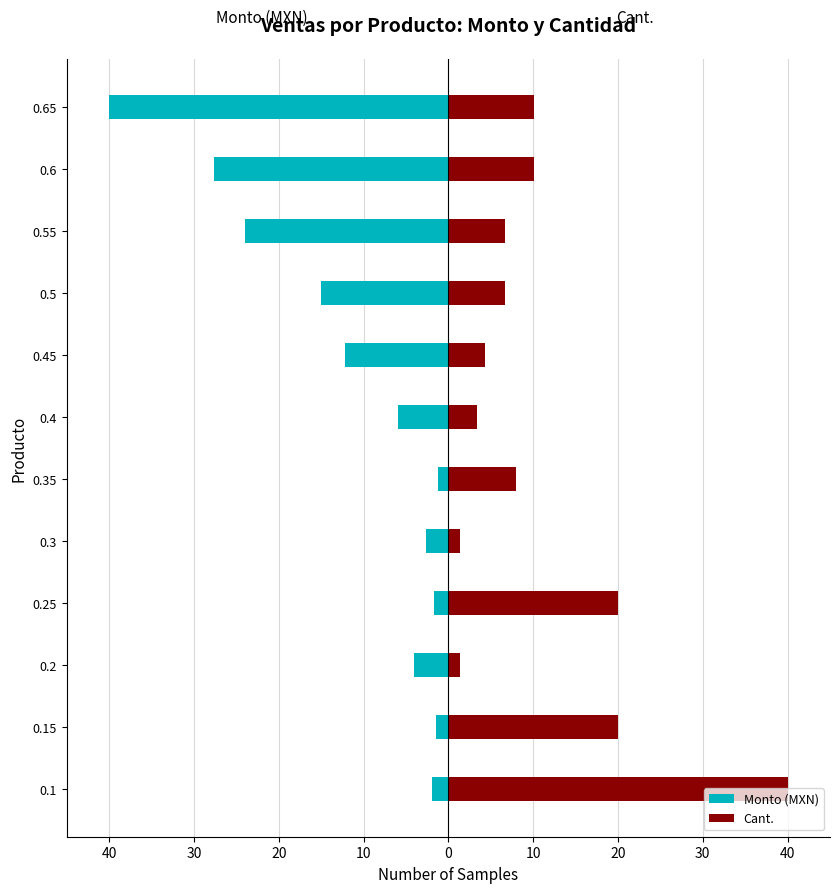

Reading right to left, extract all data points from this chart.

Monto (MXN): -40.0	-27.6	-23.9	-15.0	-12.2	-6.0	-1.2	-2.6	-1.7	-4.0	-1.5	-2.0
Cant.: 10.1	10.1	6.7	6.7	4.3	3.3	8.0	1.3	20.0	1.4	20.0	40.0